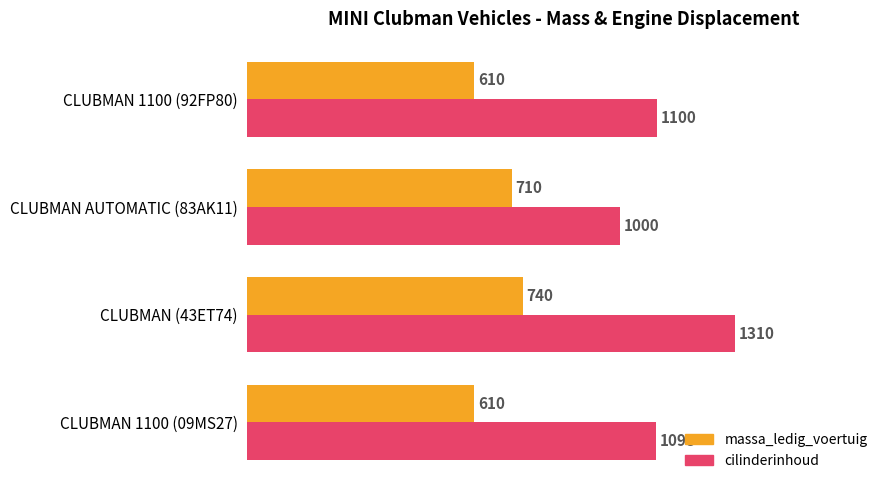

What is the difference between the maximum and minimum values in the massa_ledig_voertuig series?

130